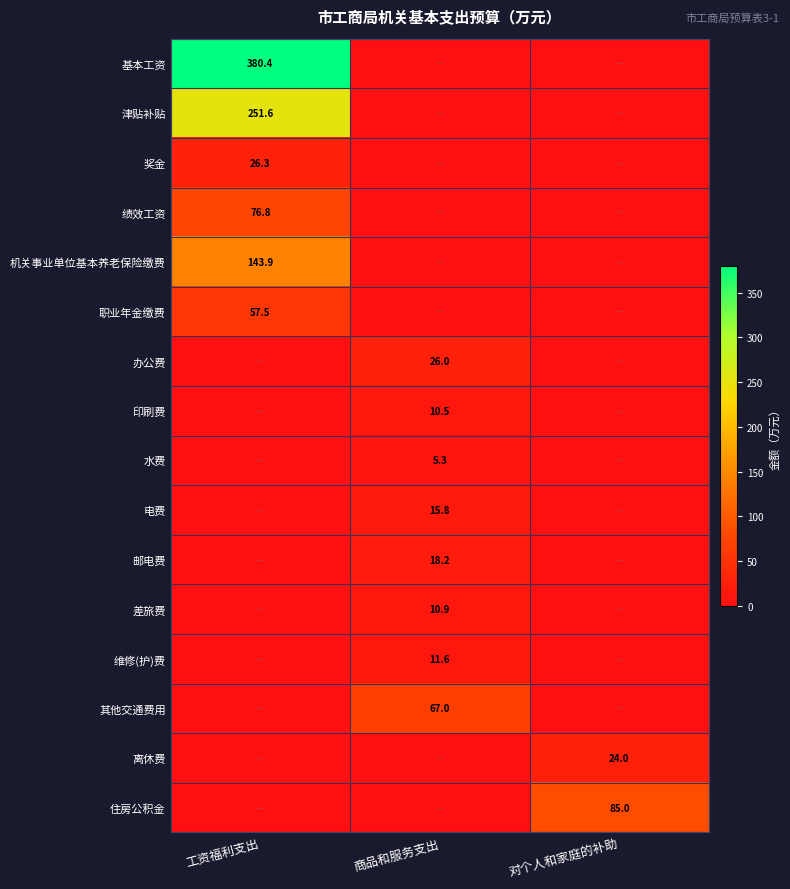

The 邮电费 series shows 18.2 at 商品和服务支出. True or false?

True